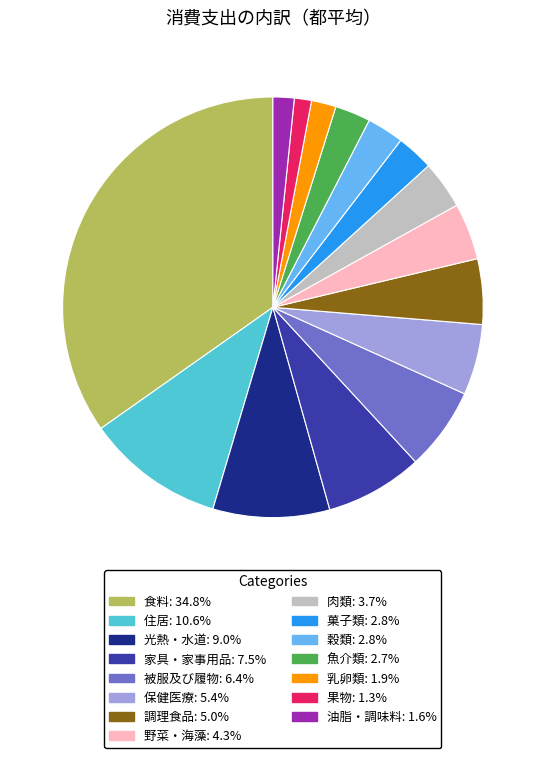

Between 食料 and 菓子類, which is larger?

食料